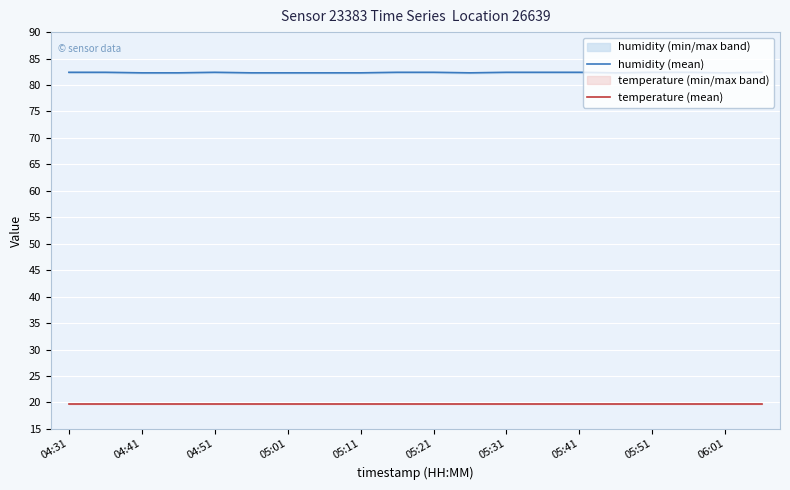

Where is temperature (mean) nearest to the value 19?

04:31